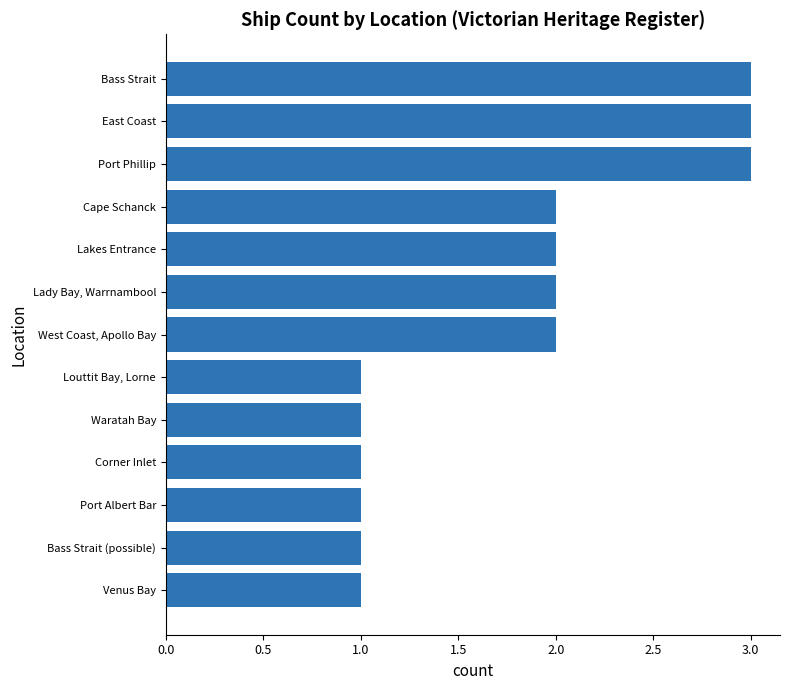

The value at Louttit Bay, Lorne is 2. True or false?

False